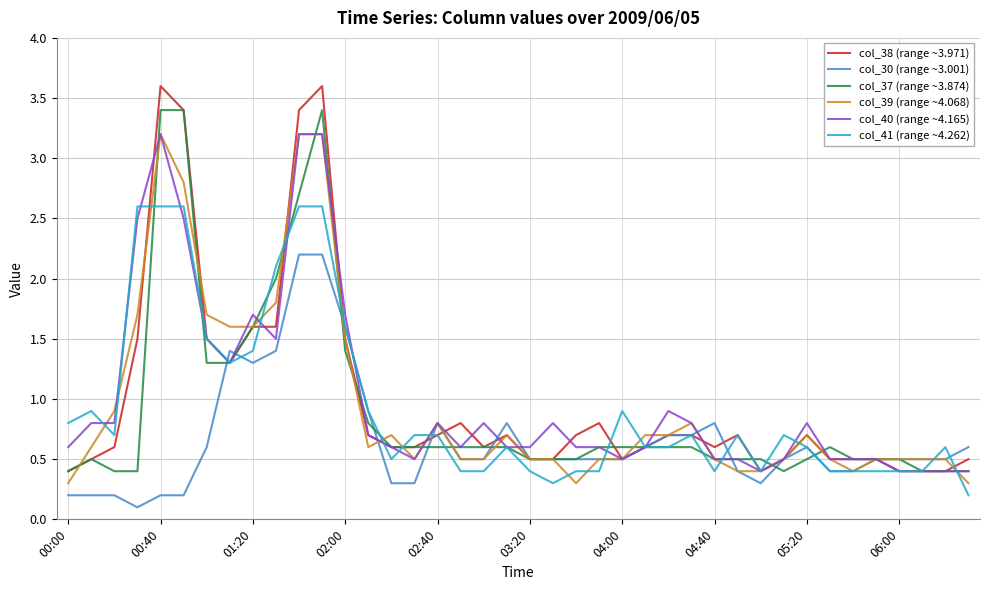

What is the difference between the maximum and second lowest values in the col_38 (range ~3.971) series?

3.2